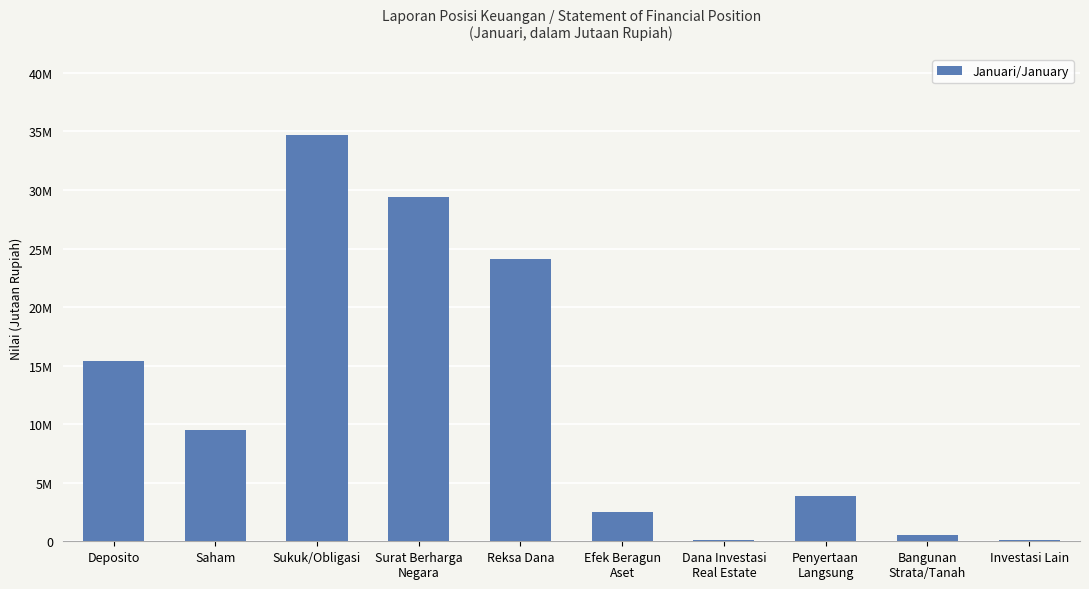

The chart shows a value of 3911218.0 at Efek Beragun
Aset. True or false?

False